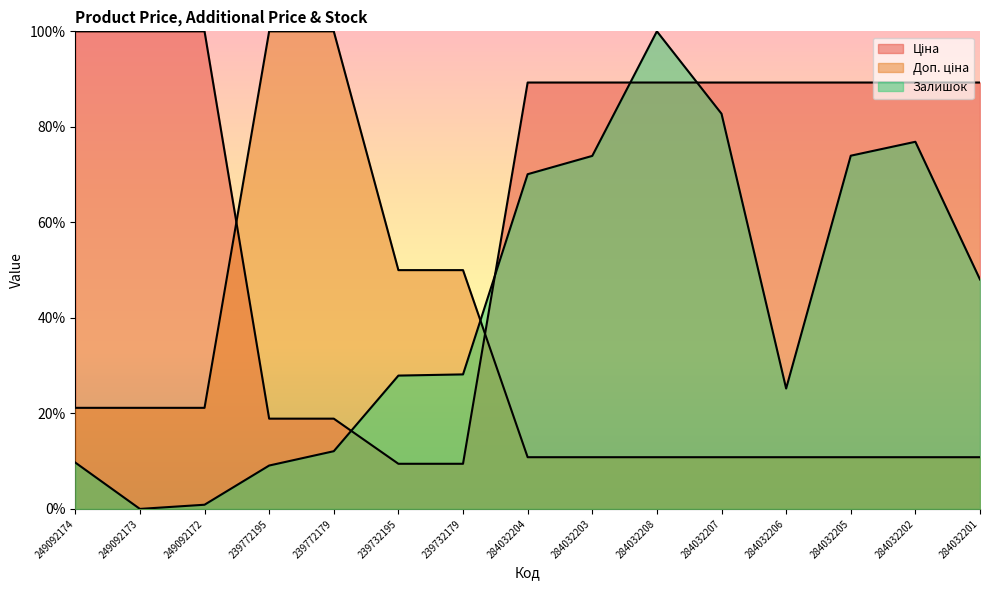

Reading left to right, what are all the values shown in this chart?

Ціна: 249092174=100.0	249092173=100.0	249092172=100.0	239772195=18.9	239772179=18.9	239732195=9.4	239732179=9.4	284032204=89.3	284032203=89.3	284032208=89.3	284032207=89.3	284032206=89.3	284032205=89.3	284032202=89.3	284032201=89.3
Доп. ціна: 249092174=21.2	249092173=21.2	249092172=21.2	239772195=100.0	239772179=100.0	239732195=50.0	239732179=50.0	284032204=10.8	284032203=10.8	284032208=10.8	284032207=10.8	284032206=10.8	284032205=10.8	284032202=10.8	284032201=10.8
Залишок: 249092174=9.7	249092173=0.0	249092172=0.9	239772195=9.1	239772179=12.1	239732195=27.9	239732179=28.2	284032204=70.1	284032203=73.9	284032208=100.0	284032207=82.8	284032206=25.2	284032205=74.0	284032202=76.9	284032201=48.0